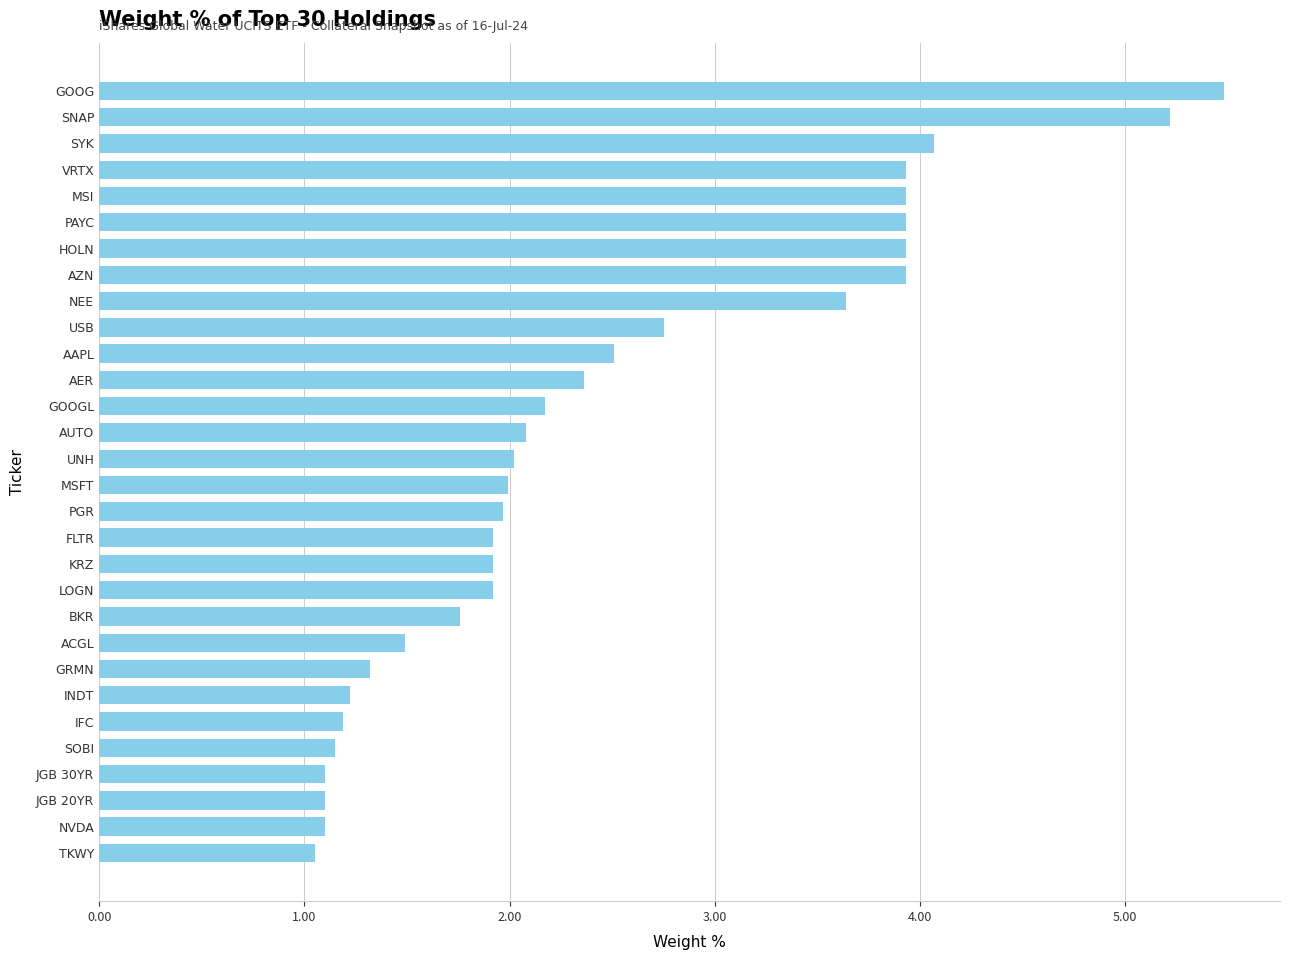

What is the greatest value displayed?

5.5